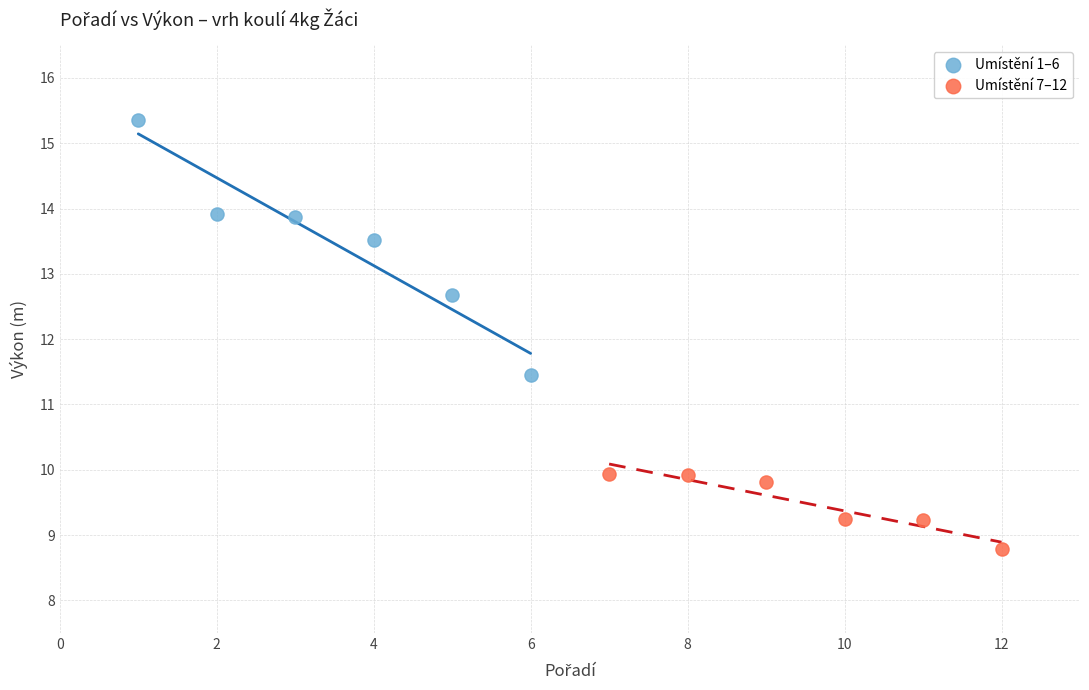

Which series has the largest Y range (max minus min)?

Umístění 1–6